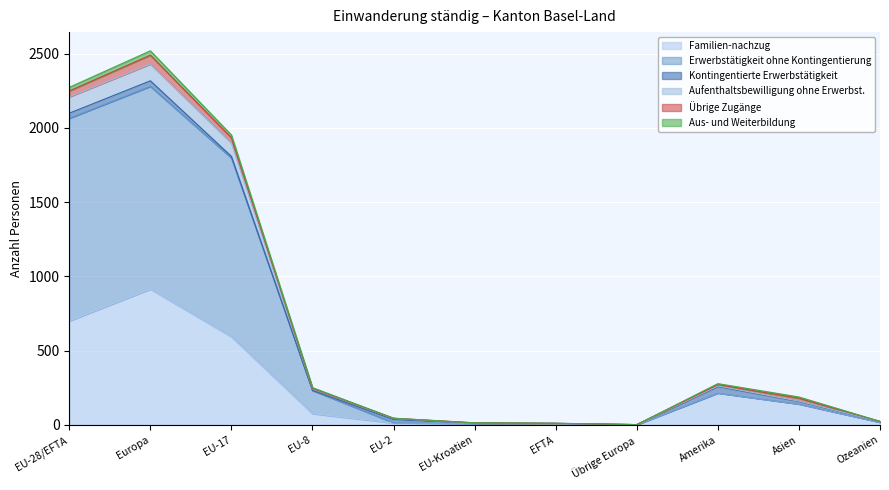

What is the highest value of the Familien-nachzug series?

915